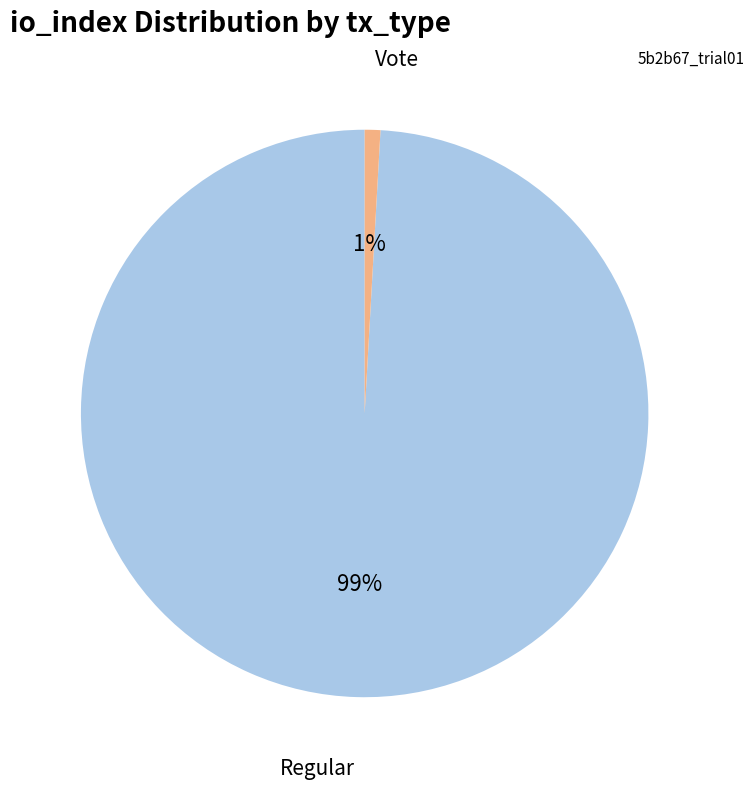

What percentage is the Regular slice, to the nearest percent?

99%